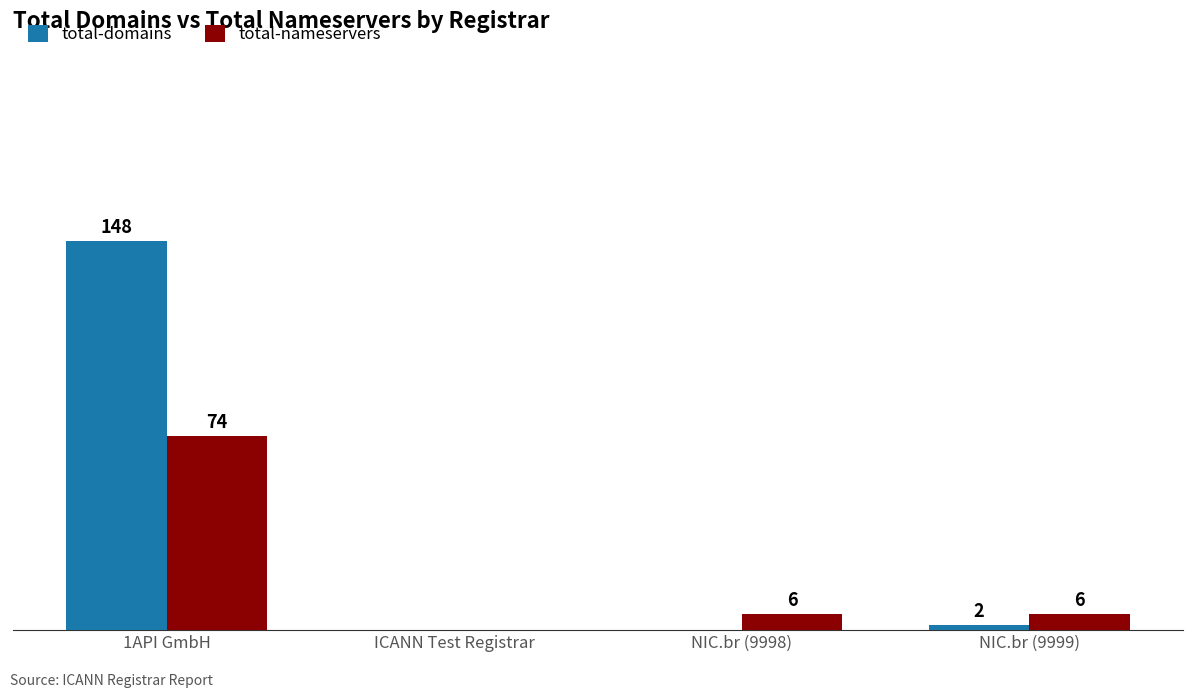

Where does the total-nameservers series first go above 6?

1API GmbH